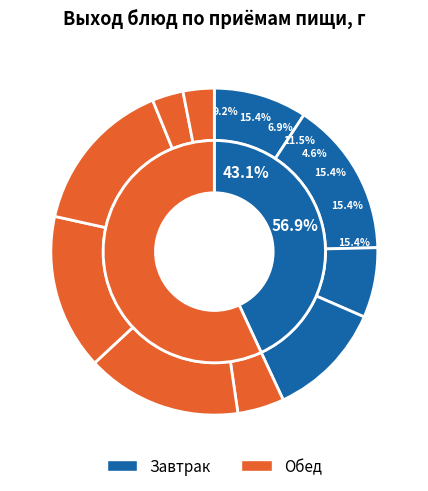

Do Икра кабачковая and Хлеб ржаной together represent more than half of the pie?

No